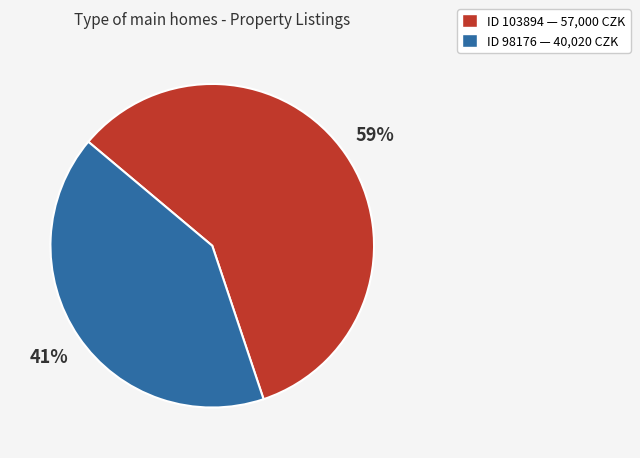

To the nearest percent, what is the average slice percentage?

50%